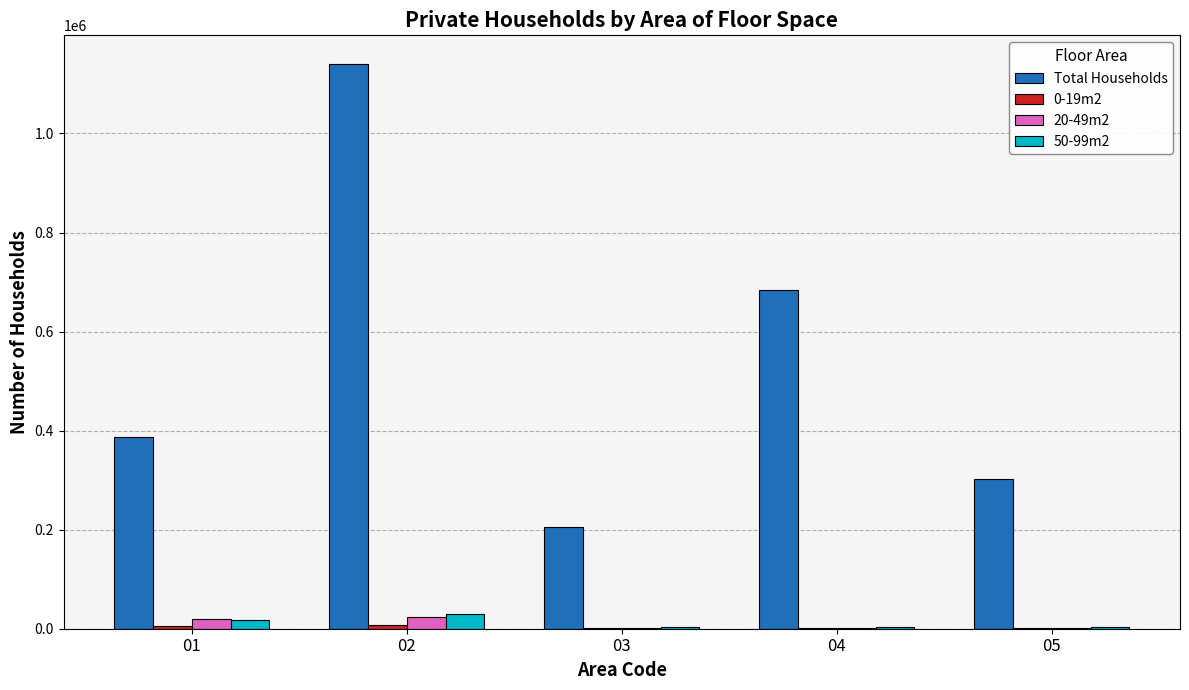

Between 02 and 03, which series saw the biggest shift?

Total Households